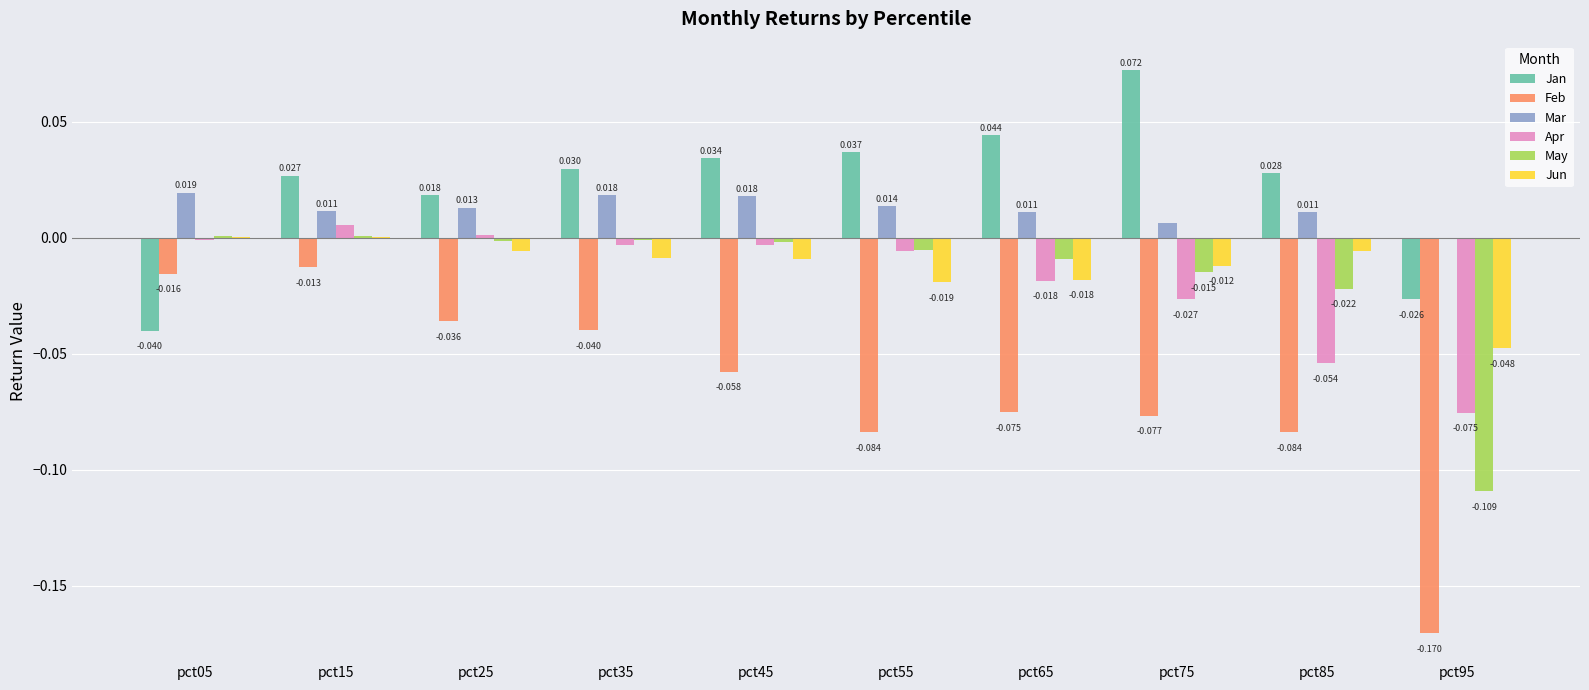

Which series changed the most between pct15 and pct65?

Feb